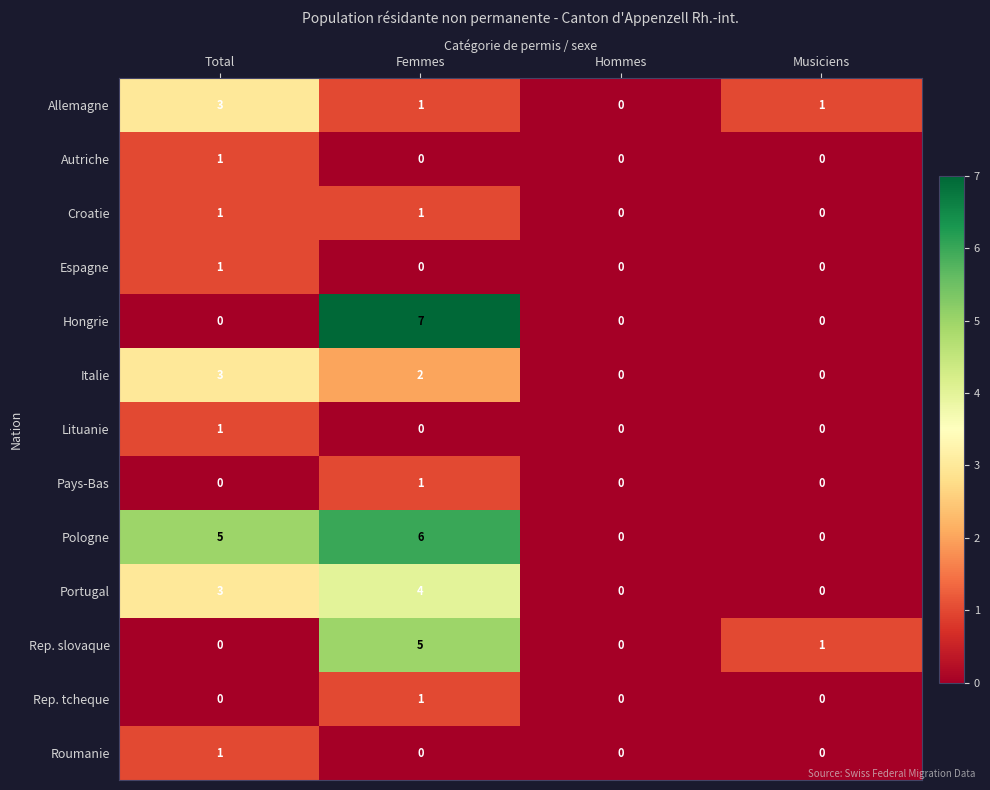

Which series has the largest total across all categories?

Pologne